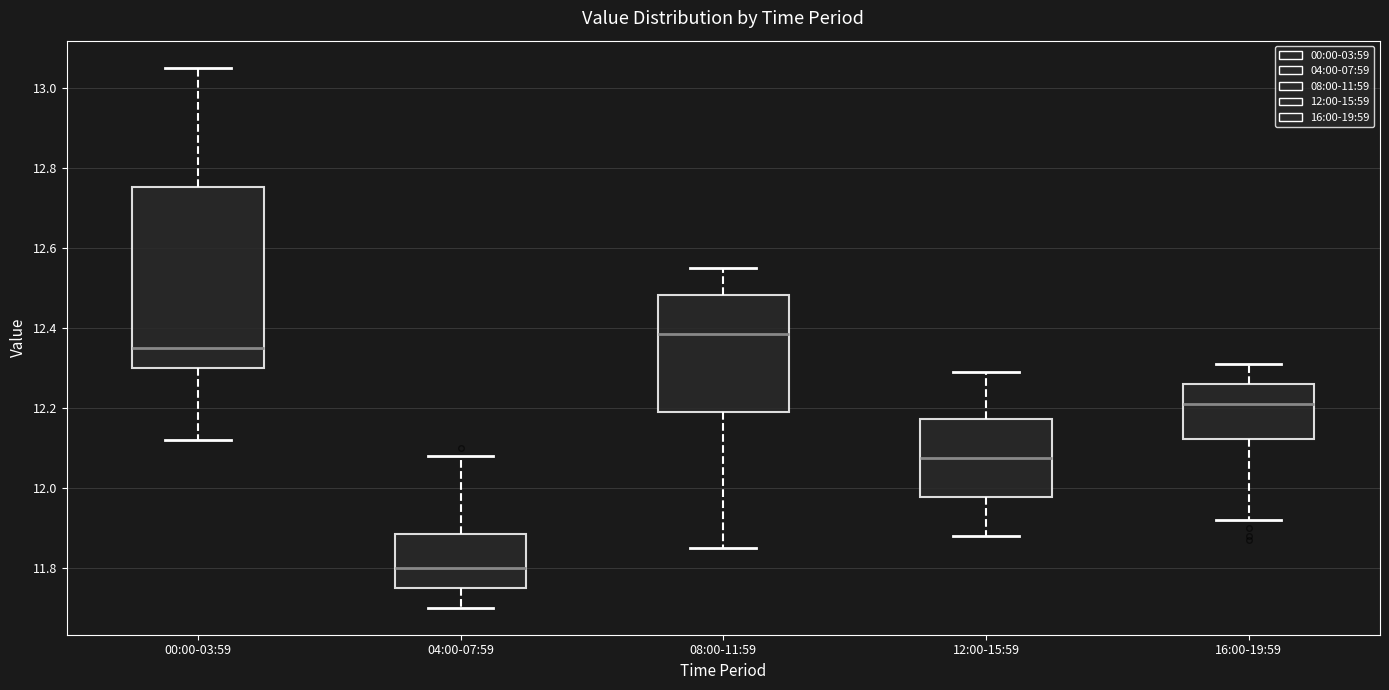

Reading left to right, read every box against the y-axis: the position of its median line, the range the box covers, and the ends of its whiskers. The values are not printed on the chart, so give them approximately, as read against the axis.

00:00-03:59: median 12.36, box 12.30 to 12.76, whiskers 12.12 to 13.06
04:00-07:59: median 11.80, box 11.76 to 11.88, whiskers 11.70 to 12.08
08:00-11:59: median 12.38, box 12.20 to 12.48, whiskers 11.86 to 12.56
12:00-15:59: median 12.08, box 11.98 to 12.18, whiskers 11.88 to 12.30
16:00-19:59: median 12.22, box 12.12 to 12.26, whiskers 11.92 to 12.32